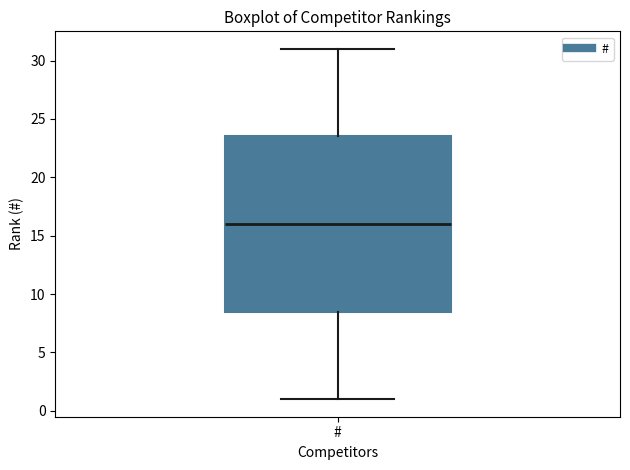

Where does the upper whisker of the box for # end on the y-axis? The values are not printed on the chart, so give them approximately, as read against the axis.

31.0